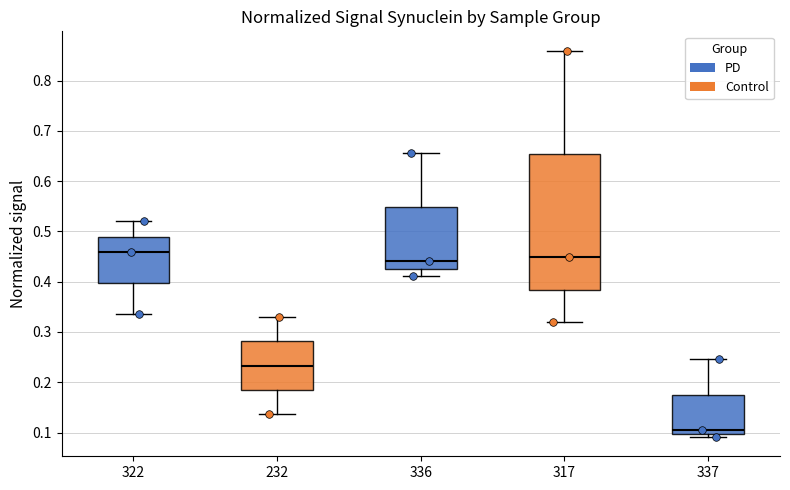

Reading left to right, transcribe this box plot: for each box, give where its median line is, the range the box spans, and where its two whiskers end, as read against the y-axis. The values are not printed on the chart, so give them approximately, as read against the axis.

322: median 0.46, box 0.40 to 0.49, whiskers 0.34 to 0.52
232: median 0.23, box 0.18 to 0.28, whiskers 0.14 to 0.33
336: median 0.44, box 0.43 to 0.55, whiskers 0.41 to 0.66
317: median 0.45, box 0.38 to 0.65, whiskers 0.32 to 0.86
337: median 0.10 (just above the box's lower edge), box 0.10 to 0.17, whiskers 0.09 to 0.25